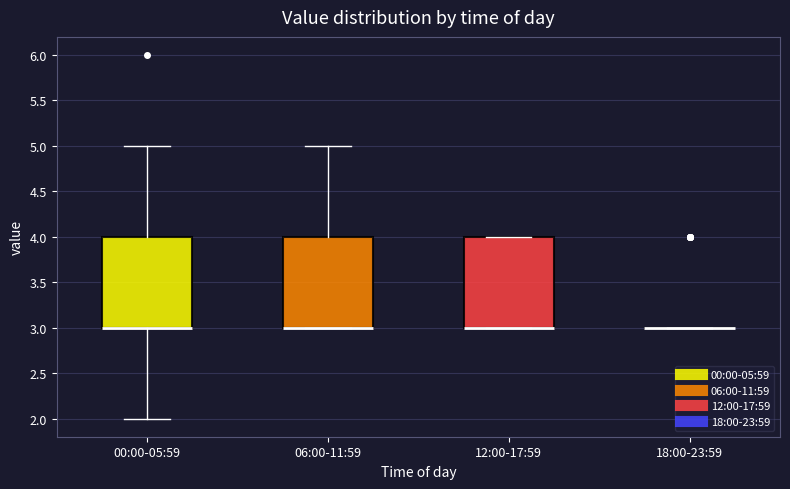

Where is the upper edge of the box for 06:00-11:59 on the y-axis? The values are not printed on the chart, so give them approximately, as read against the axis.

4